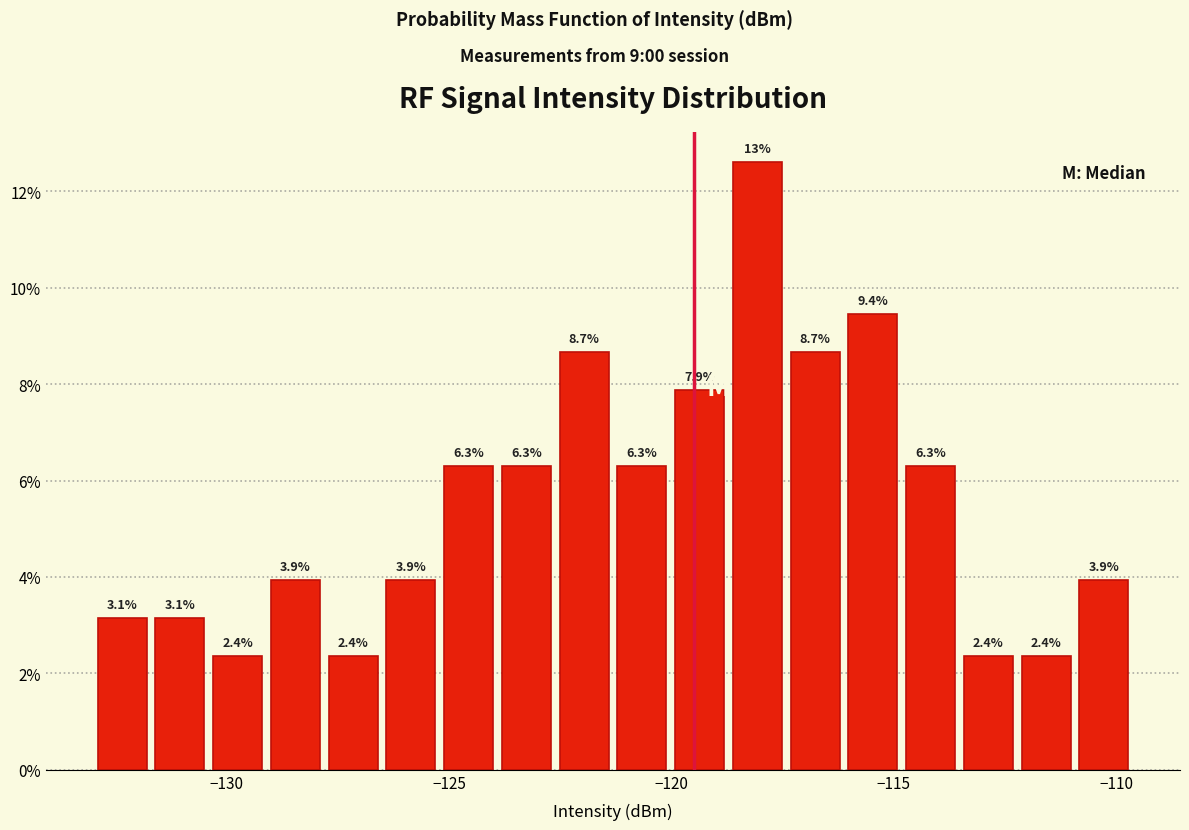

Around what value on the x-axis is the tallest bar? Give the approximate position of its centre, as read against the axis.

-118.0